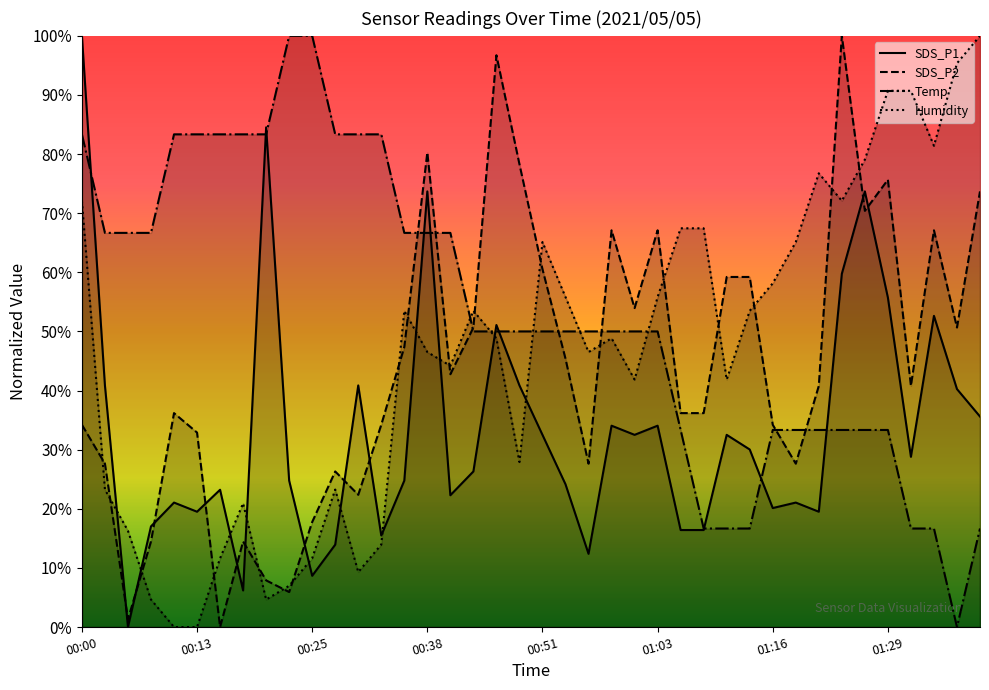

Rank the series at 01:29 from highest to lowest value.

Humidity, SDS_P2, SDS_P1, Temp